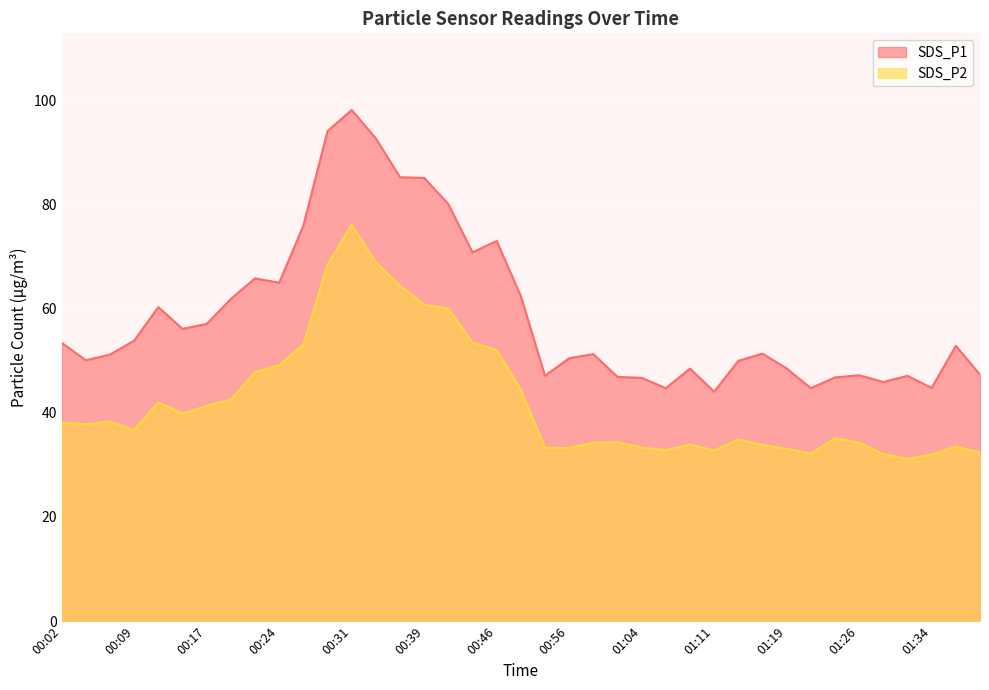

What is the difference between the second highest and minimum values in the SDS_P1 series?

50.0